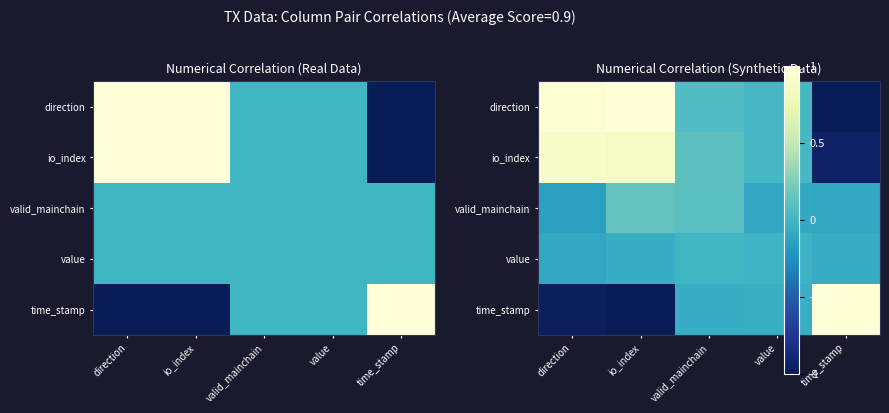

Between value and io_index, which is larger?

io_index